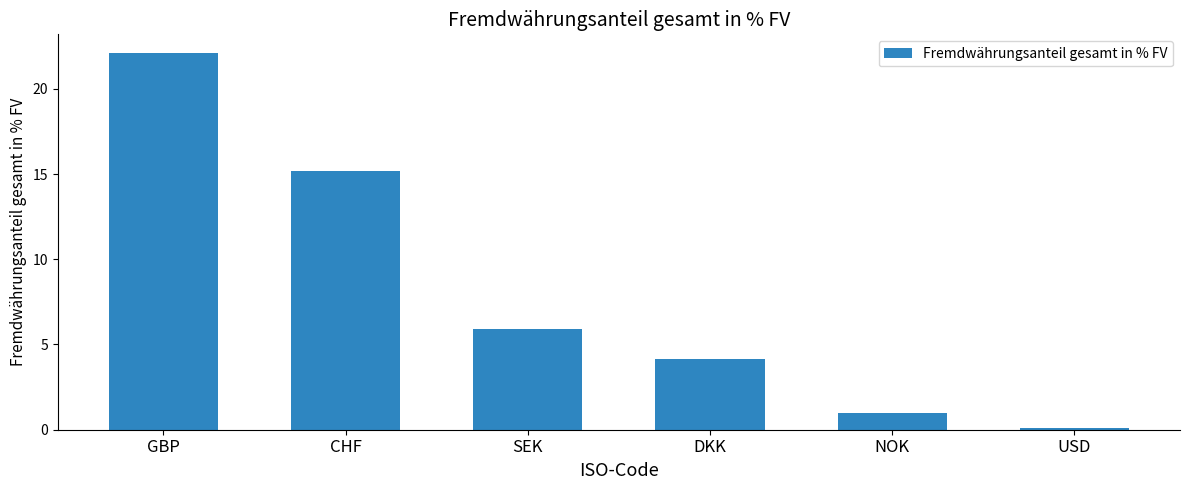

The chart shows a value of 1.0 at NOK. True or false?

True